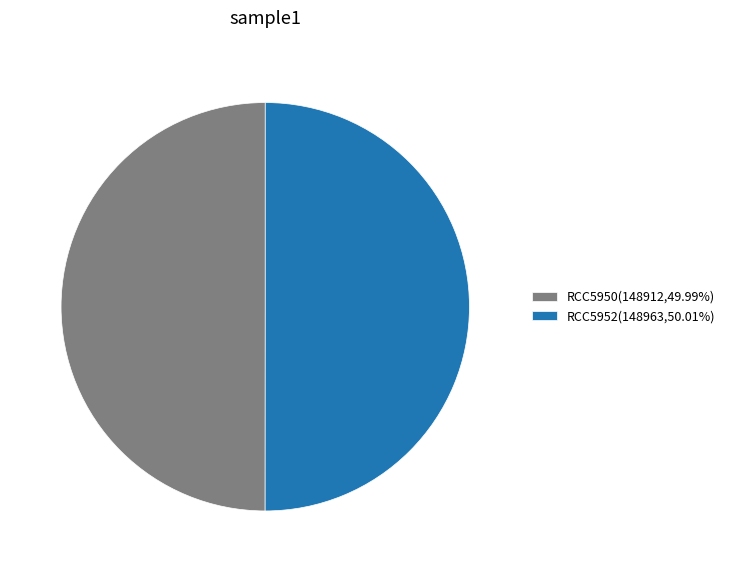

What is the ratio of the value at RCC5952(148963,50.01%) to the value at RCC5950(148912,49.99%)?

1.0